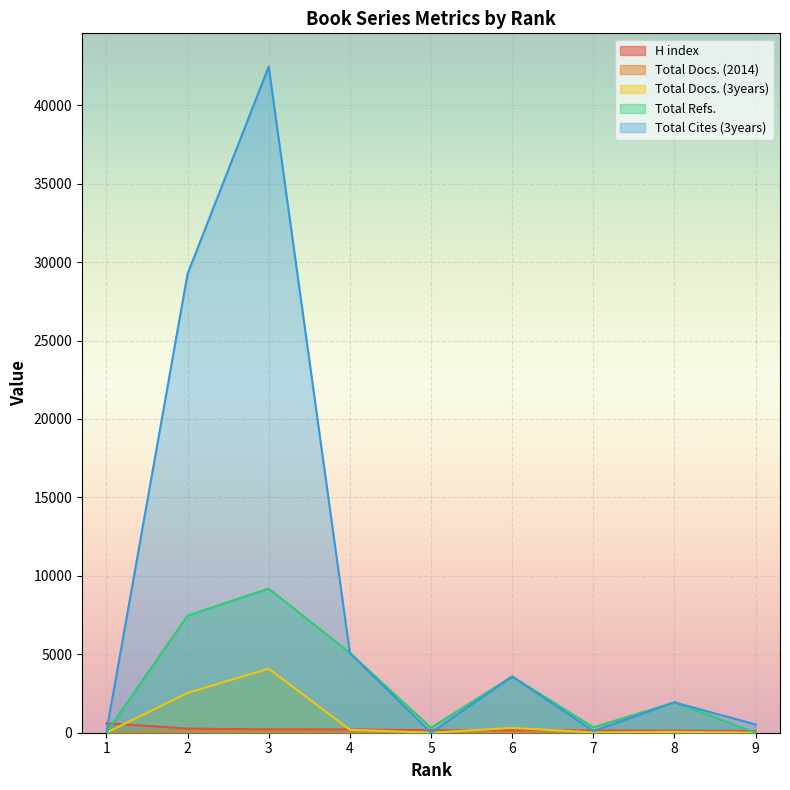

True or false: Total Docs. (3years) and Total Refs. cross at least once.

False